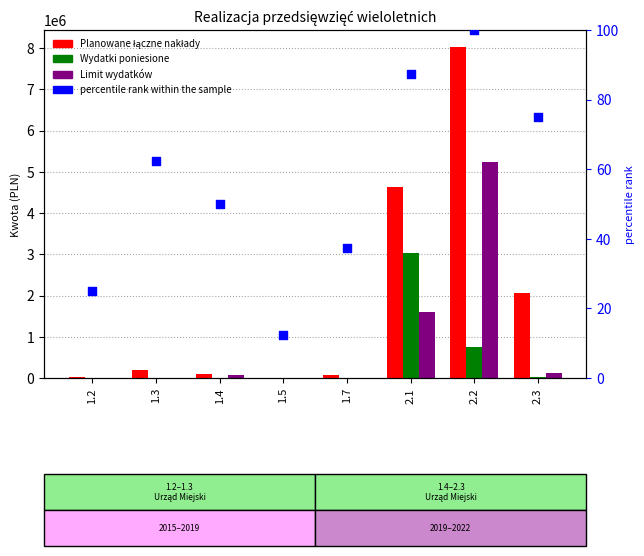

At which category is the sum across all series the highest?

2.2